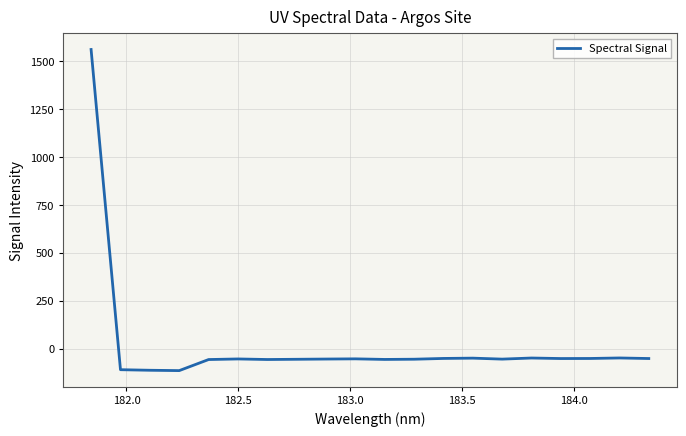

How many lines are shown in the chart?

1